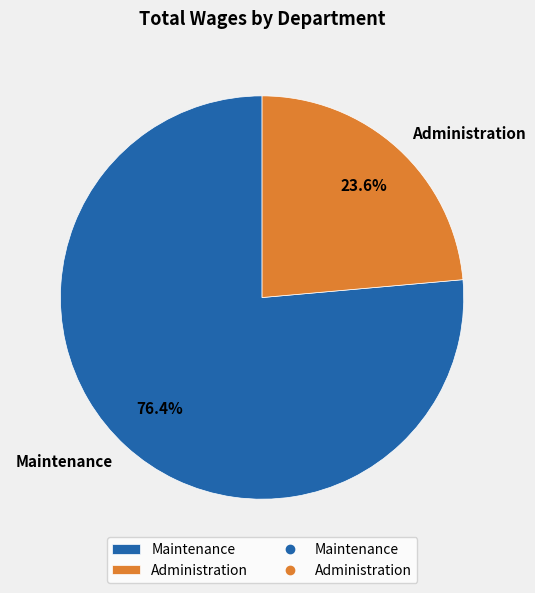

Count the number of slices in the pie.

2